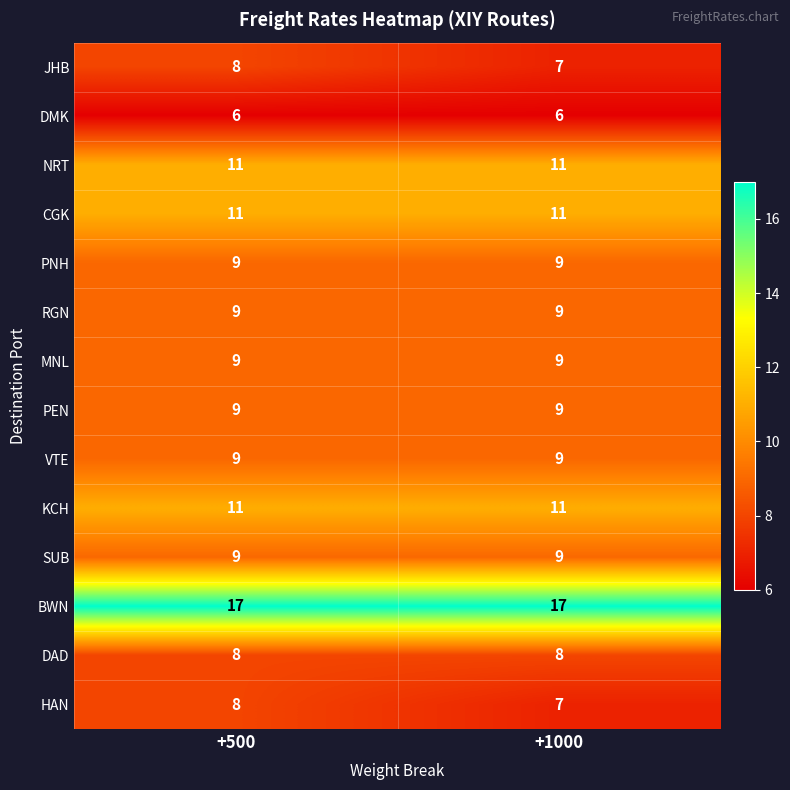

What is the sum of all DMK values?

12